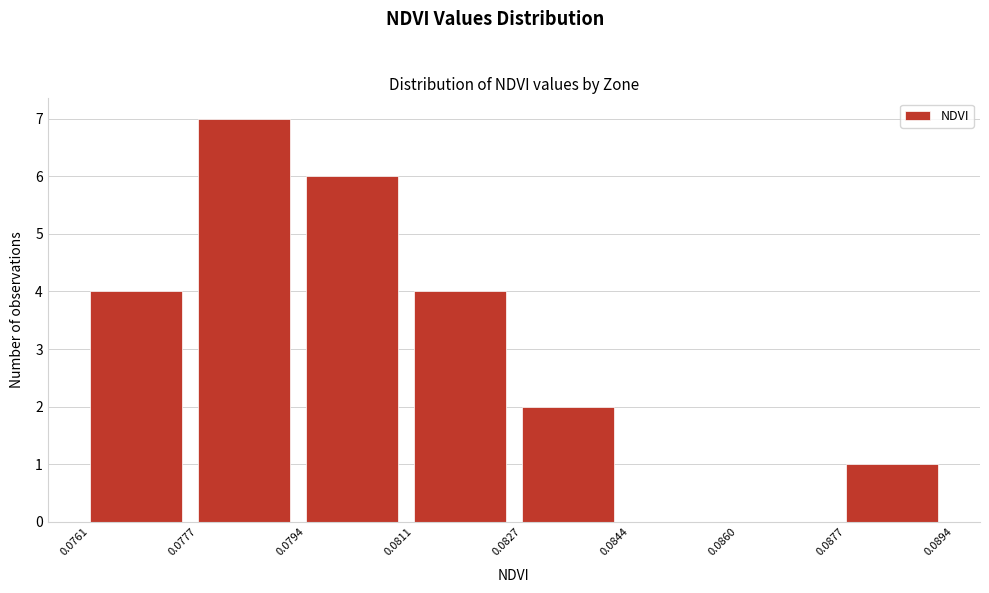

Reading left to right, transcribe this chart: for each bar, give the range it covers on the x-axis and its height. The values are not printed on the chart, so give them approximately, as read against the axis.

0.0761 to 0.0777: 4
0.0777 to 0.0794: 7
0.0794 to 0.0811: 6
0.0811 to 0.0827: 4
0.0827 to 0.0844: 2
0.0844 to 0.0860: 0
0.0860 to 0.0877: 0
0.0877 to 0.0894: 1